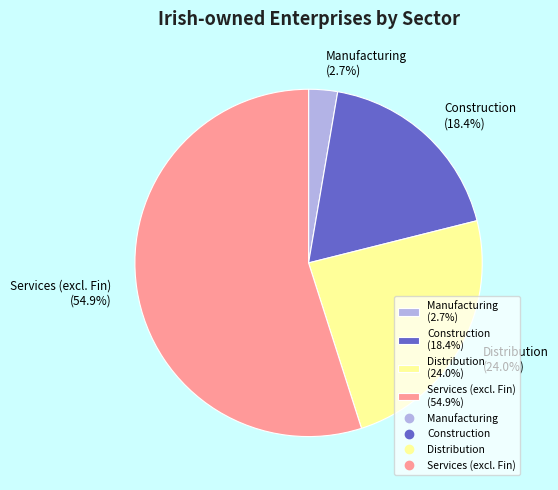

To the nearest percent, what is the difference between the largest and smallest slice percentages?

52%